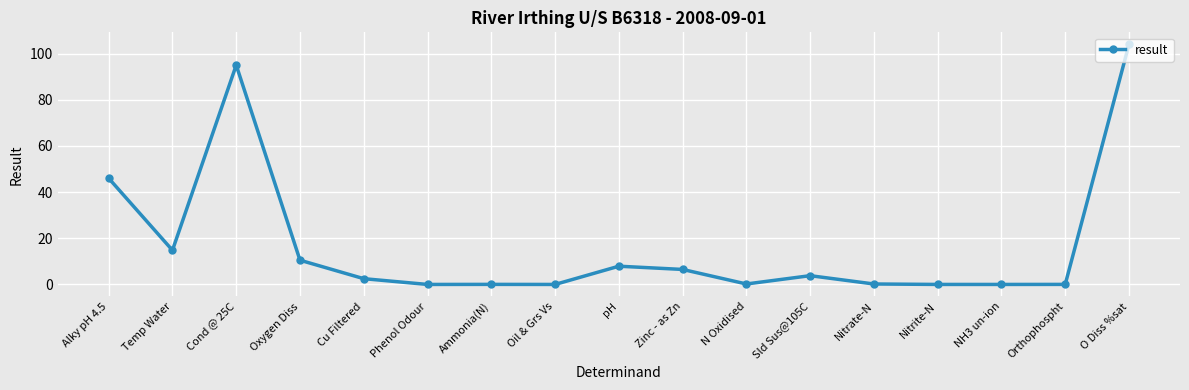

What is the change in value from Alky pH 4.5 to Temp Water?

-31.2